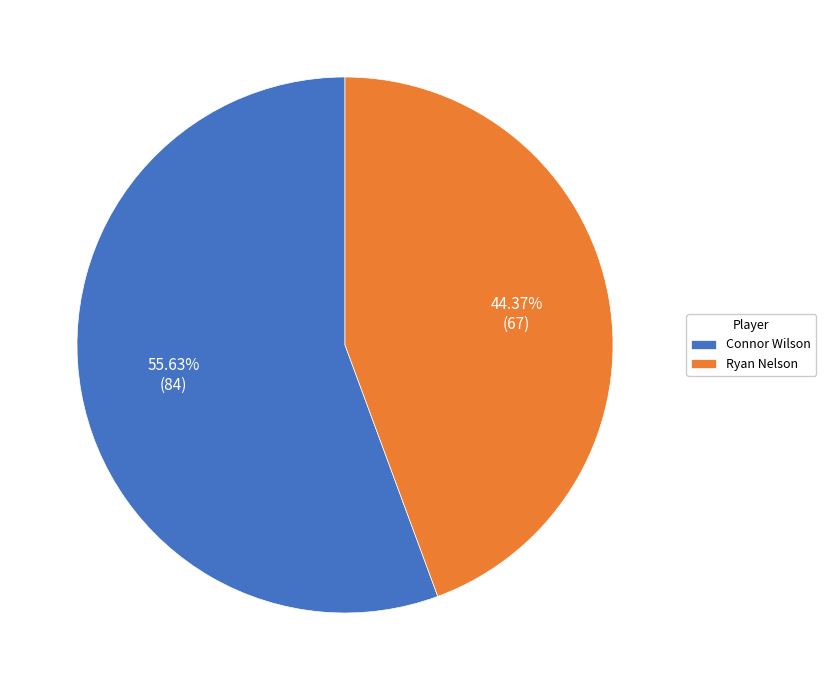

To the nearest percent, what is the difference between the largest and smallest slice percentages?

11%